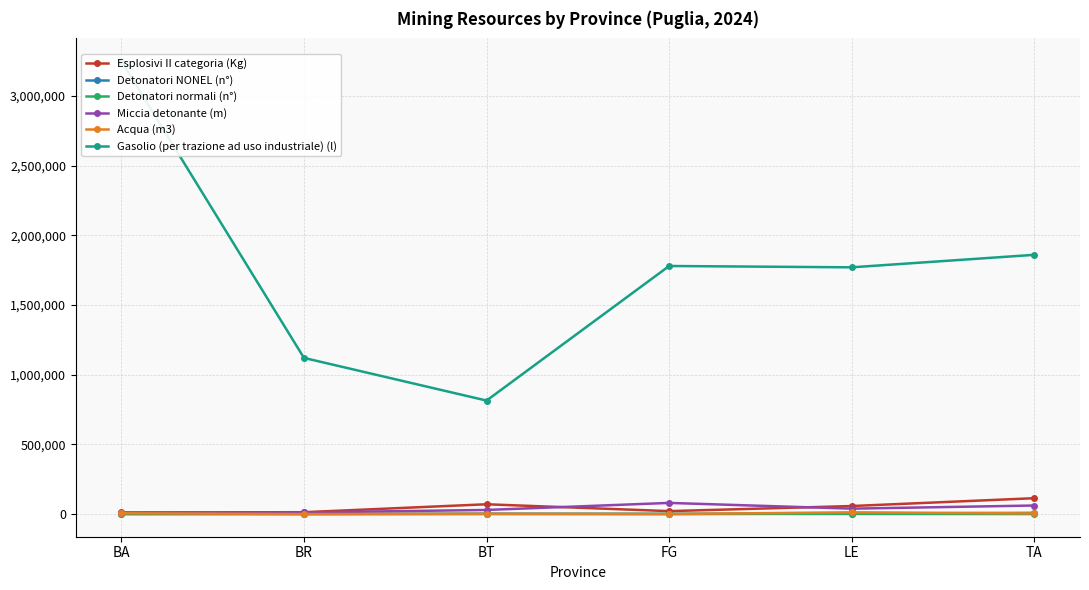

Which series has the widest spread of values?

Gasolio (per trazione ad uso industriale) (l)